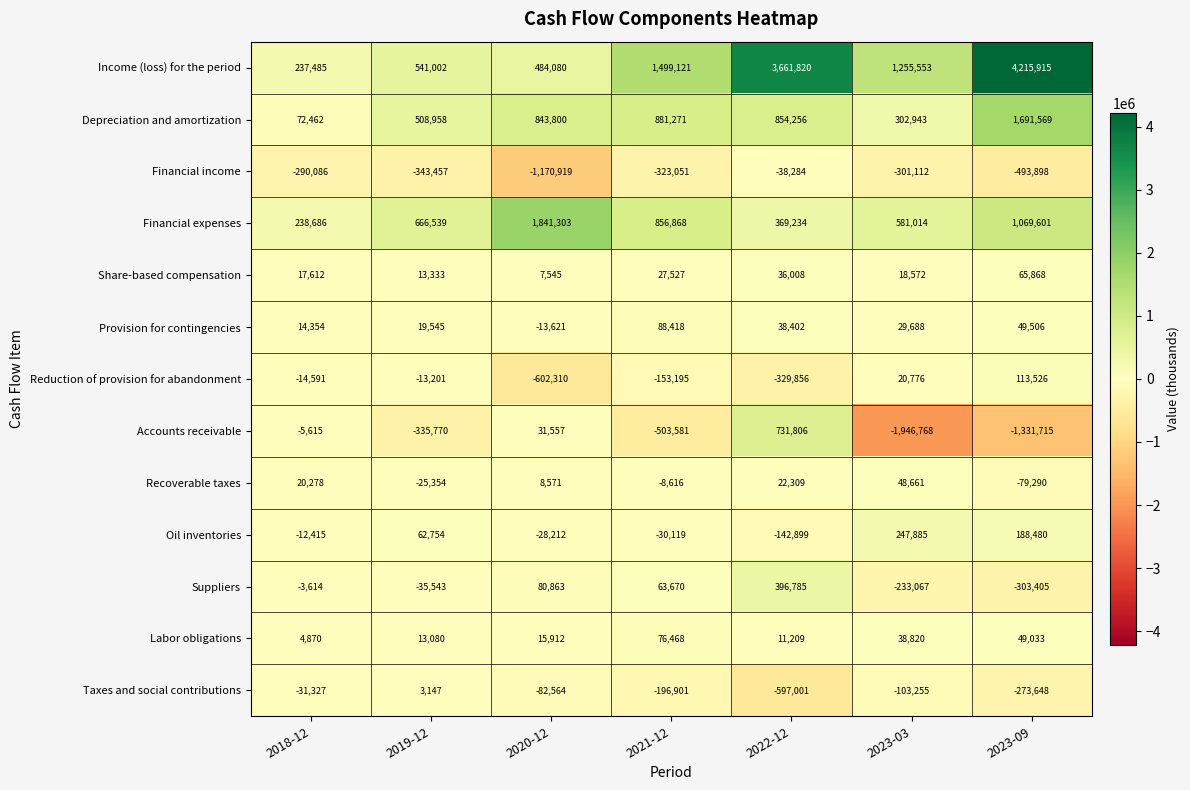

The Financial expenses series shows 369234 at 2022-12. True or false?

True